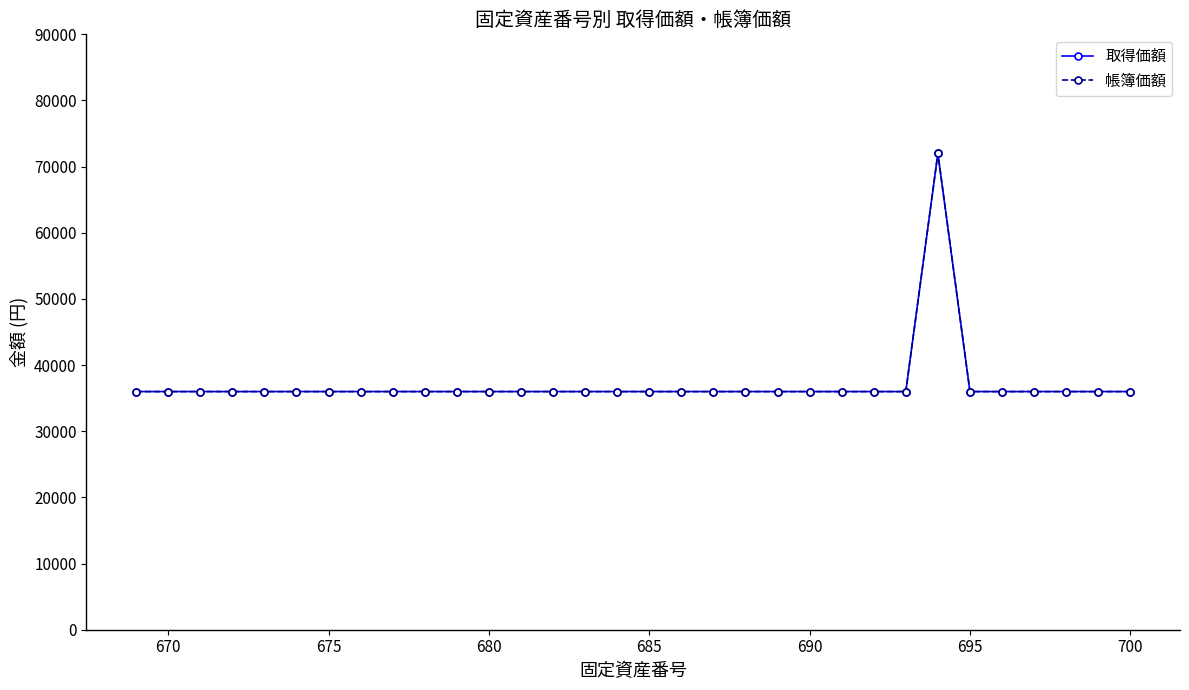

Does the chart have visible grid lines?

No